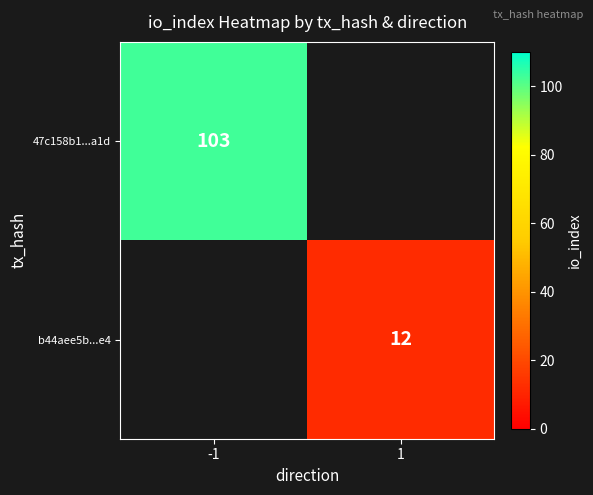

The value of b44aee5b...e4 at 1 is 12. True or false?

True